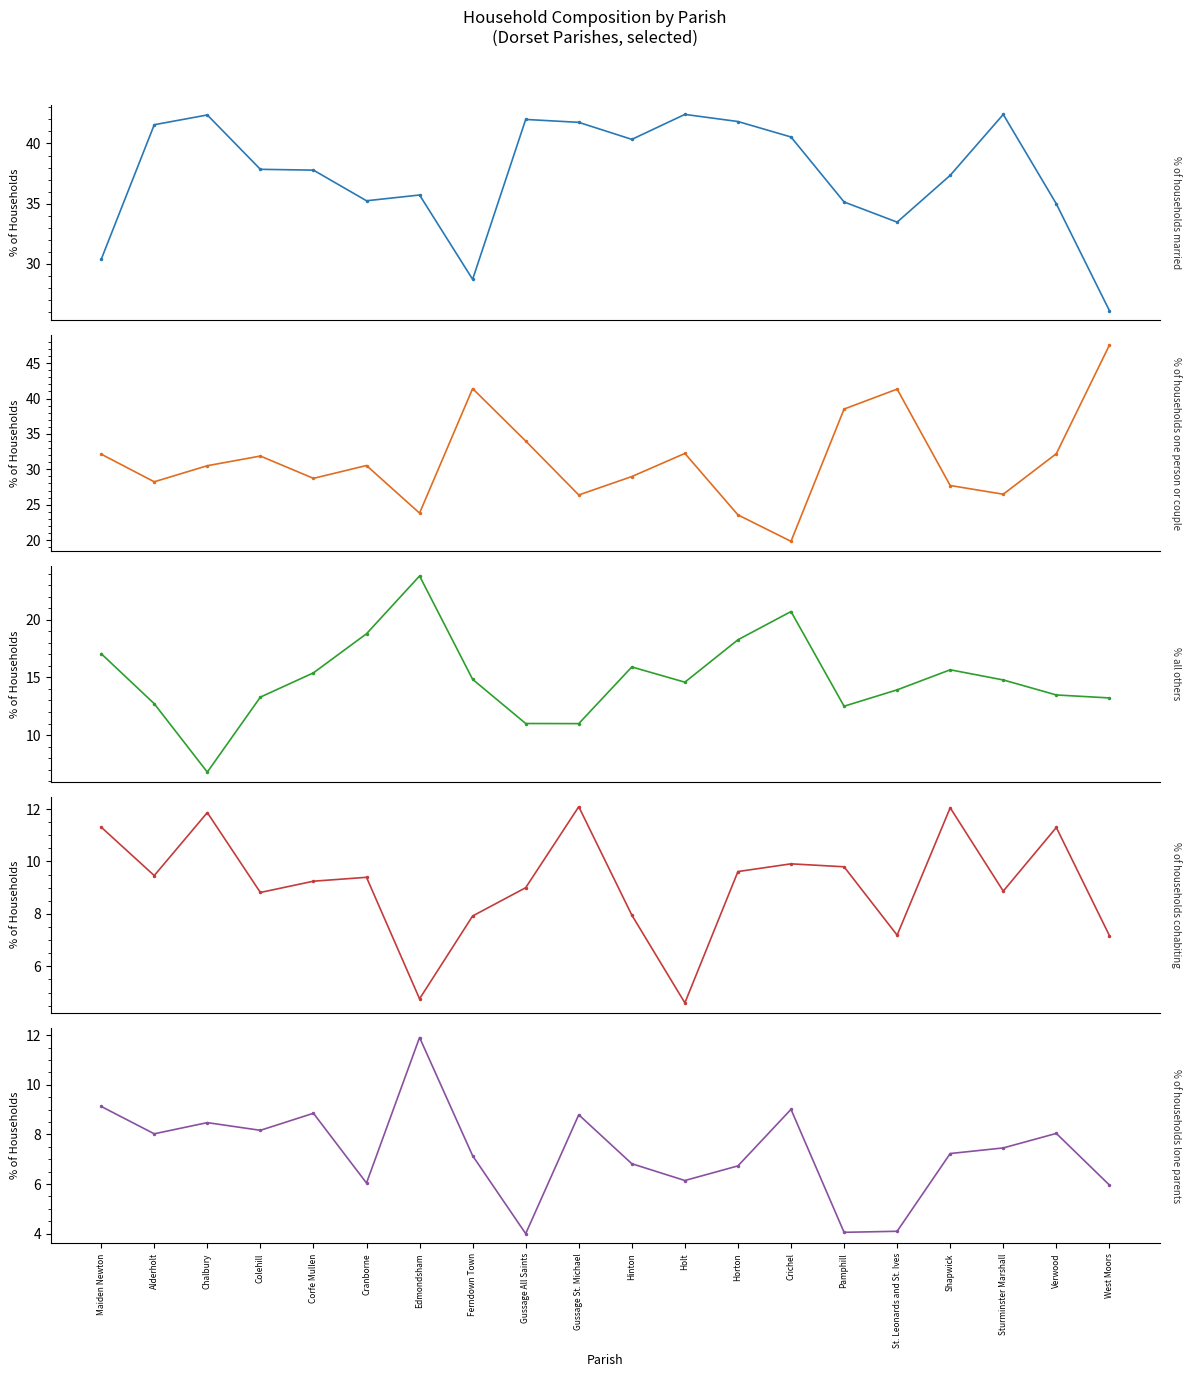

At Sturminster Marshall, list the series in order from smallest to largest.

% of households lone parents, % of households cohabiting, % all others, % of households one person or couple, % of households married